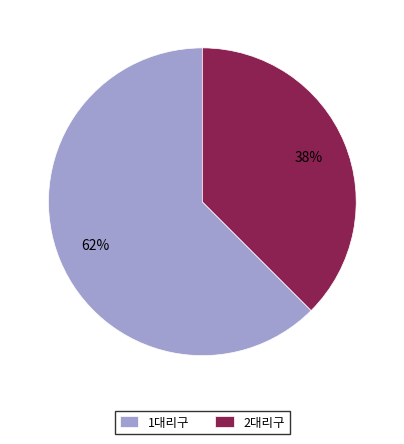

How many segments does this pie chart have?

2